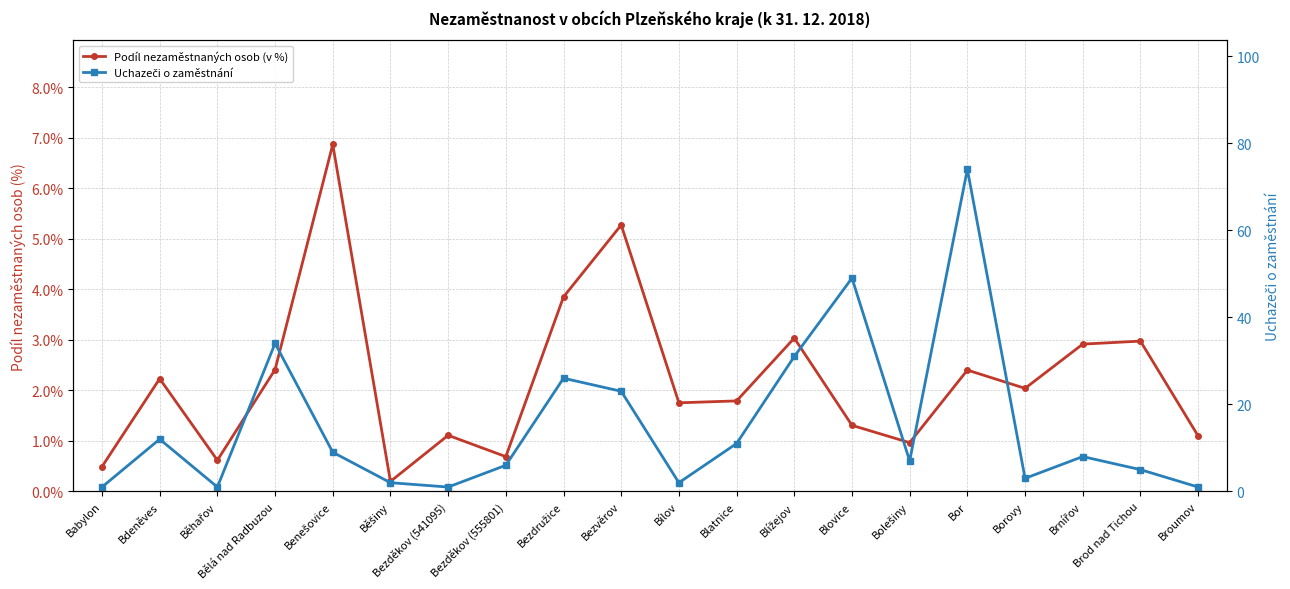

Count the number of data series in this chart.

2